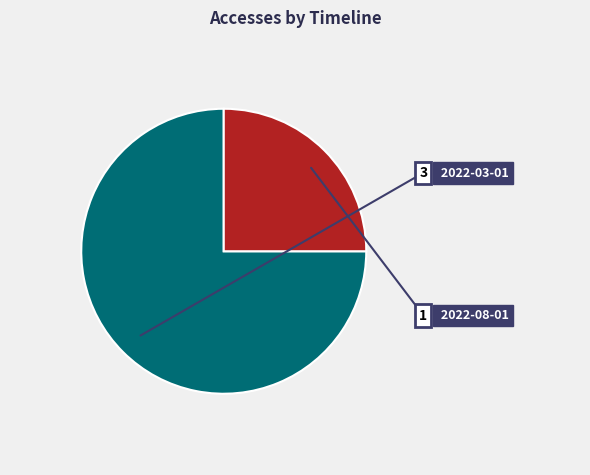

Which category has the biggest portion of the pie?

2022-03-01